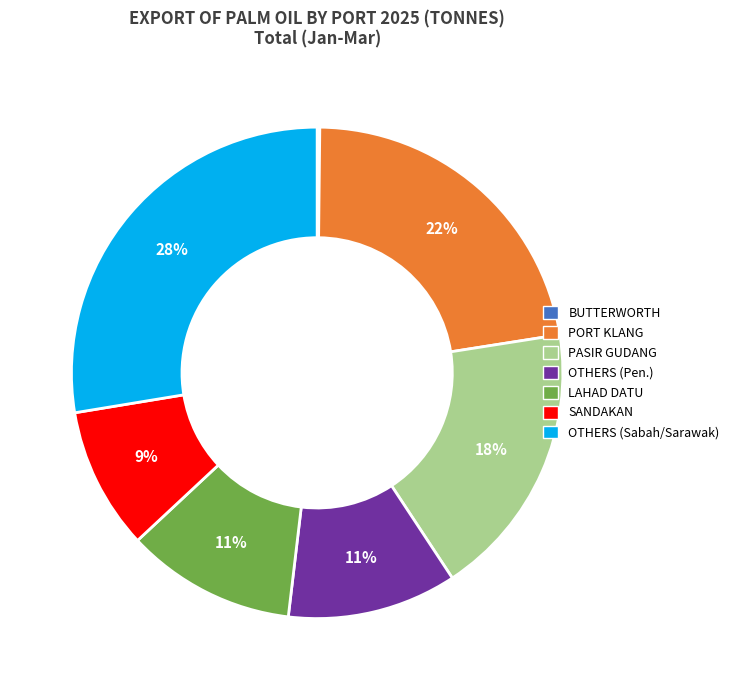

What is the largest slice in the pie chart?

OTHERS (Sabah/Sarawak)